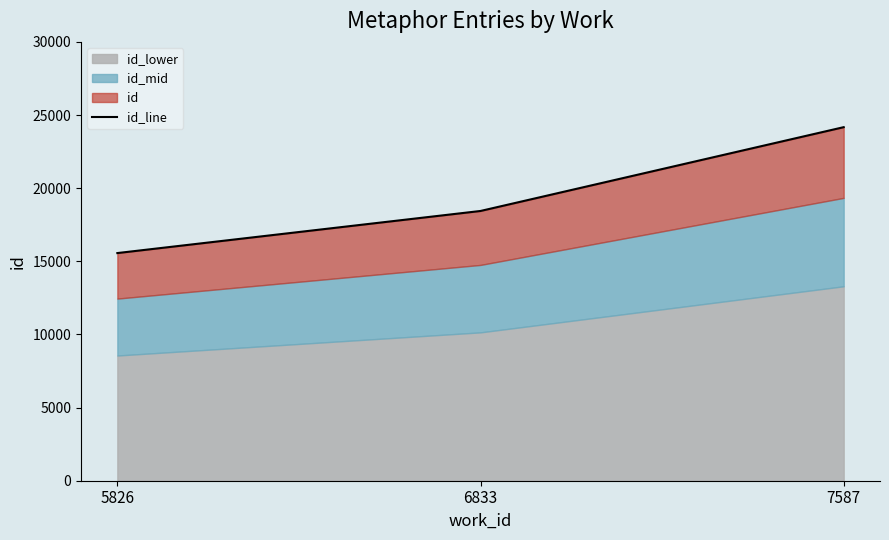

Reading left to right, extract all data points from this chart.

5826=15563	6833=18441	7587=24170